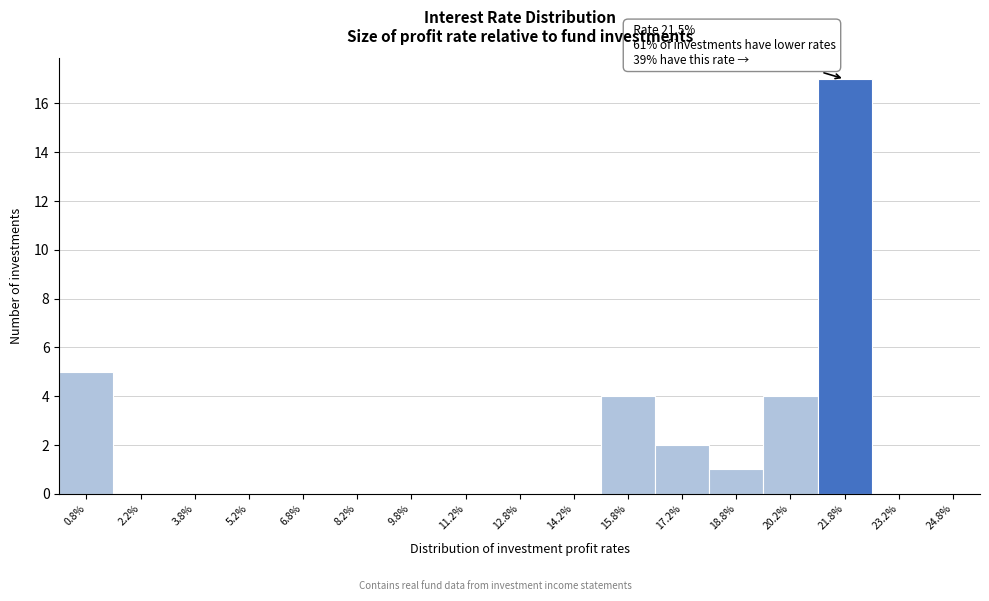

Which range on the x-axis has the tallest bar?

21.0 to 22.5